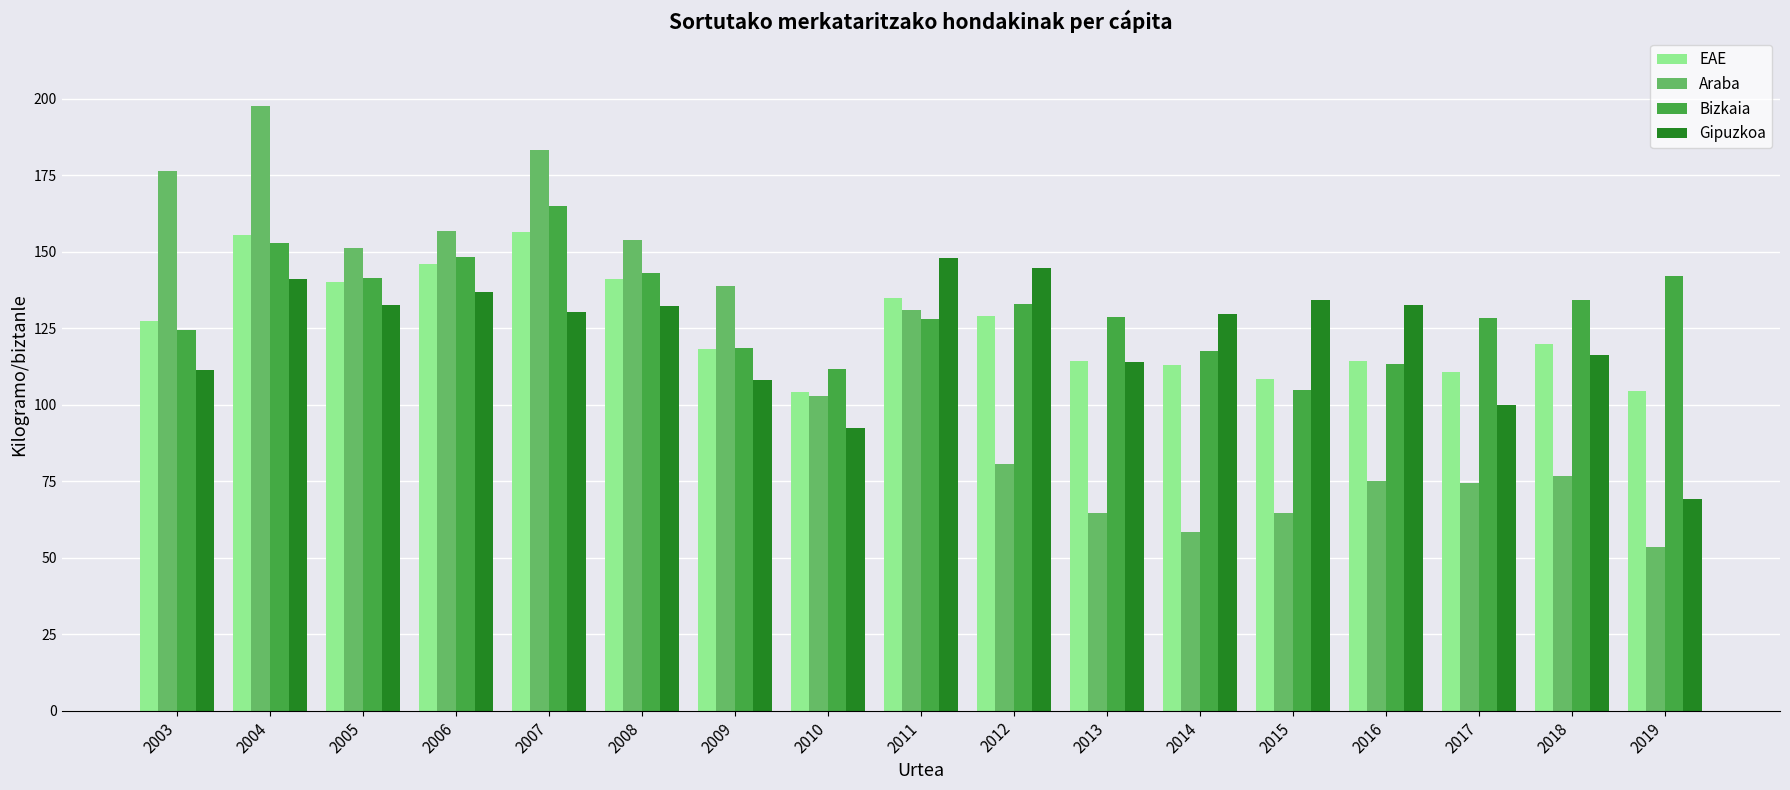

Which label corresponds to the smallest value in the chart?

2019